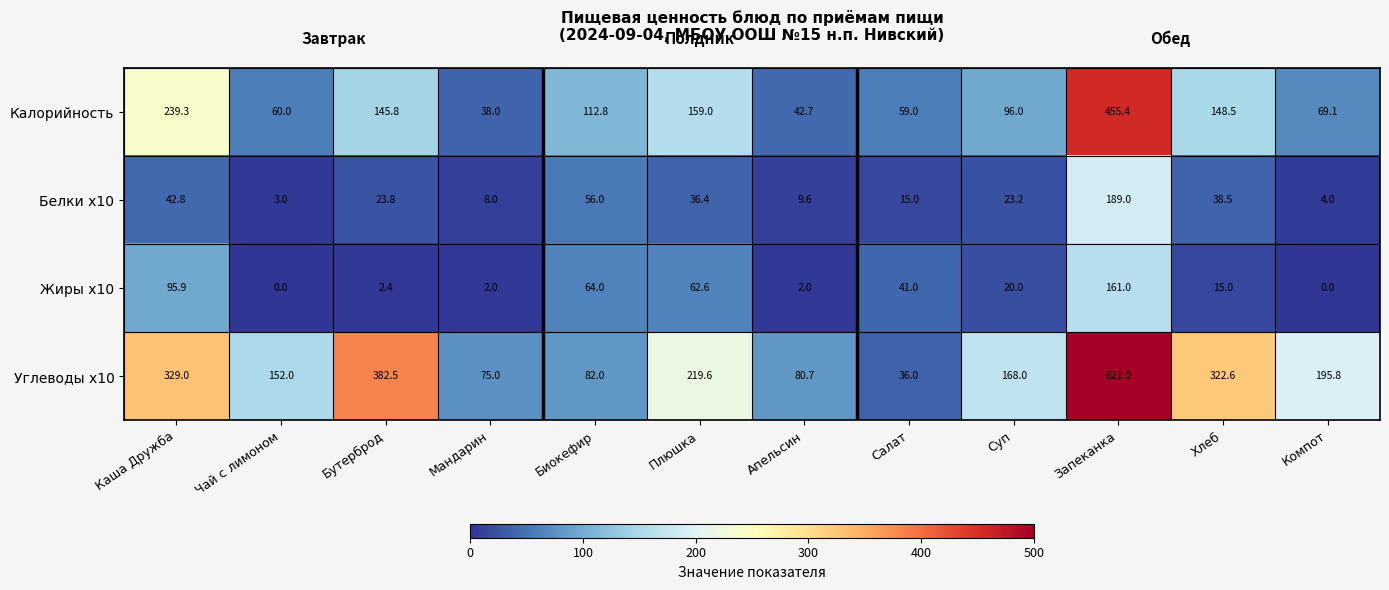

The value of Белки x10 at Хлеб is 38.5. True or false?

True